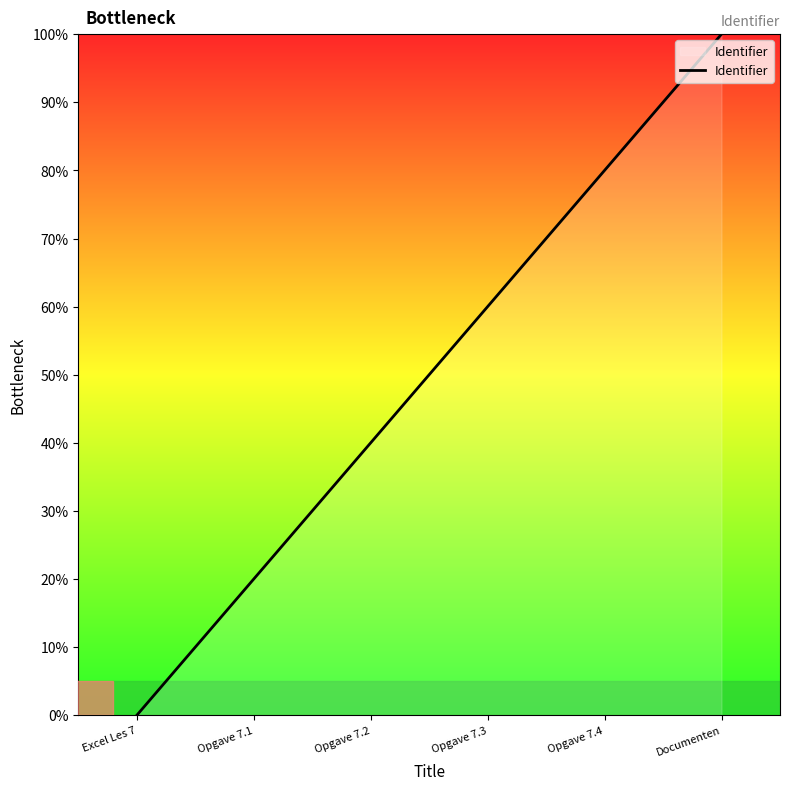

Which category has the lowest value across all series?

Excel Les 7